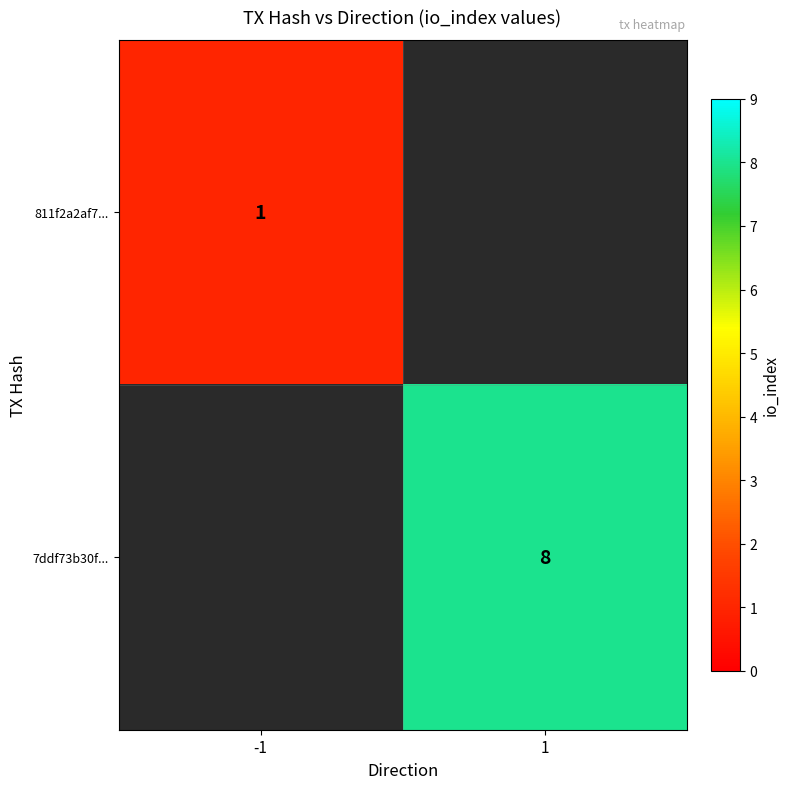

At which category does the chart reach its peak across all series?

1